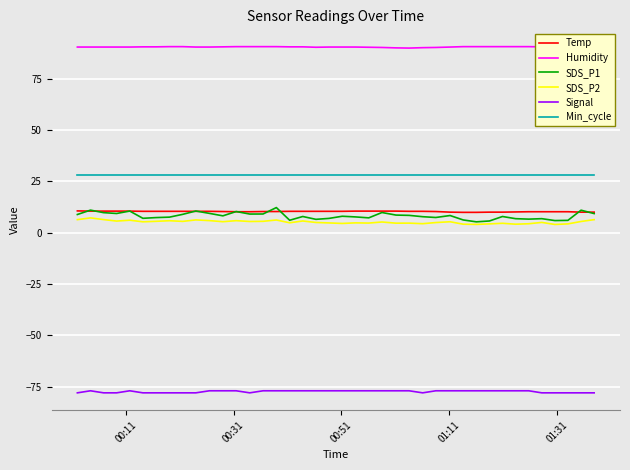

Which series has the largest total across all categories?

Humidity